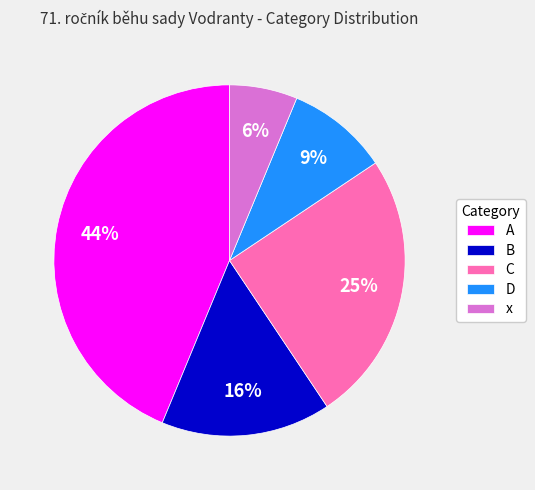

Between B and D, which is larger?

B